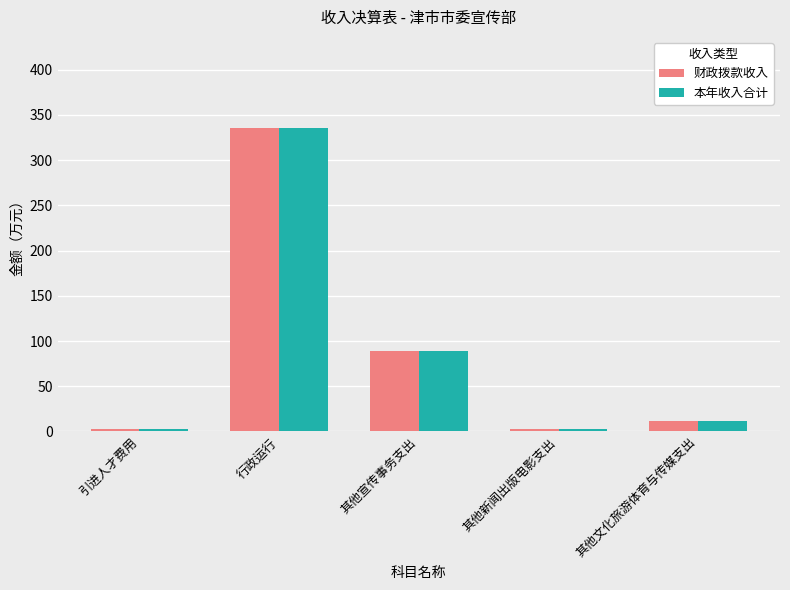

At which label does 财政拨款收入 reach its peak?

行政运行